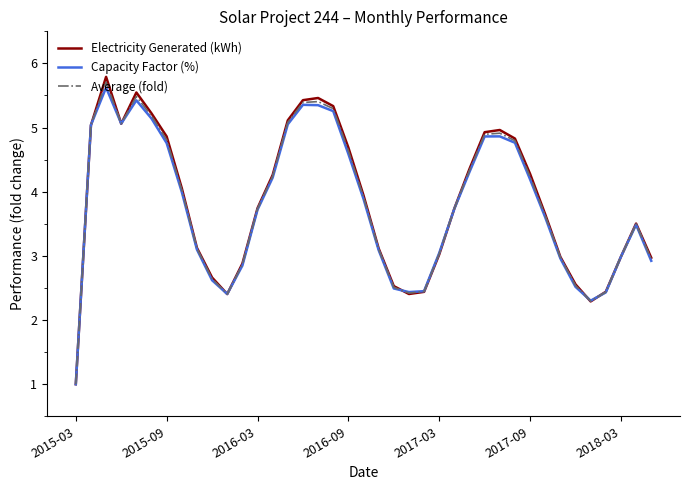

What is the lowest value of the Electricity Generated (kWh) series?

1.0